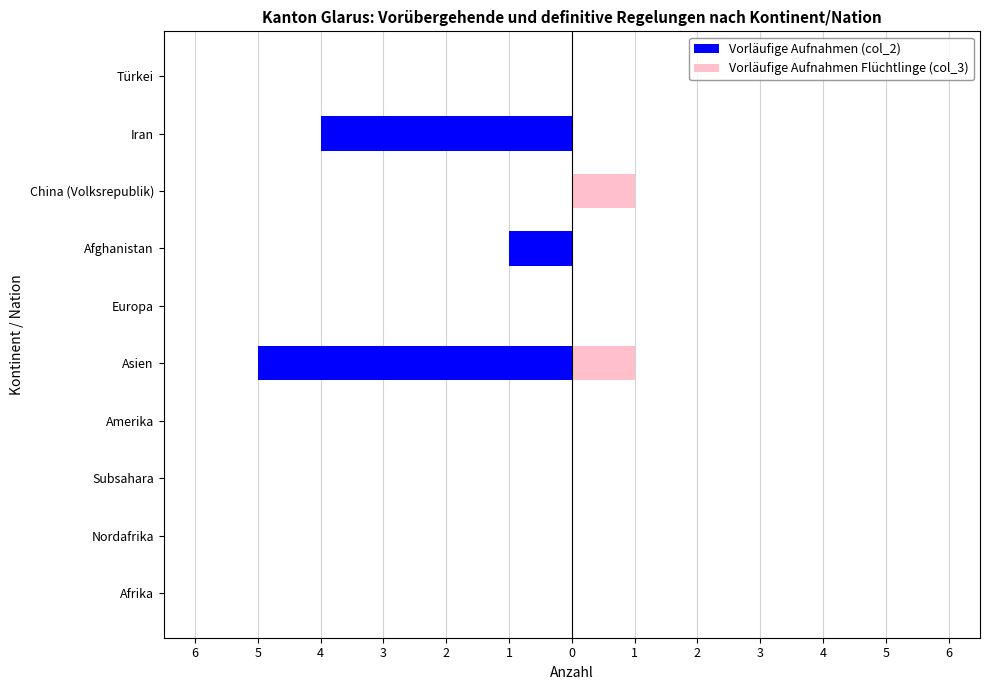

What are all the series names shown in the legend?

Vorläufige Aufnahmen (col_2), Vorläufige Aufnahmen Flüchtlinge (col_3)